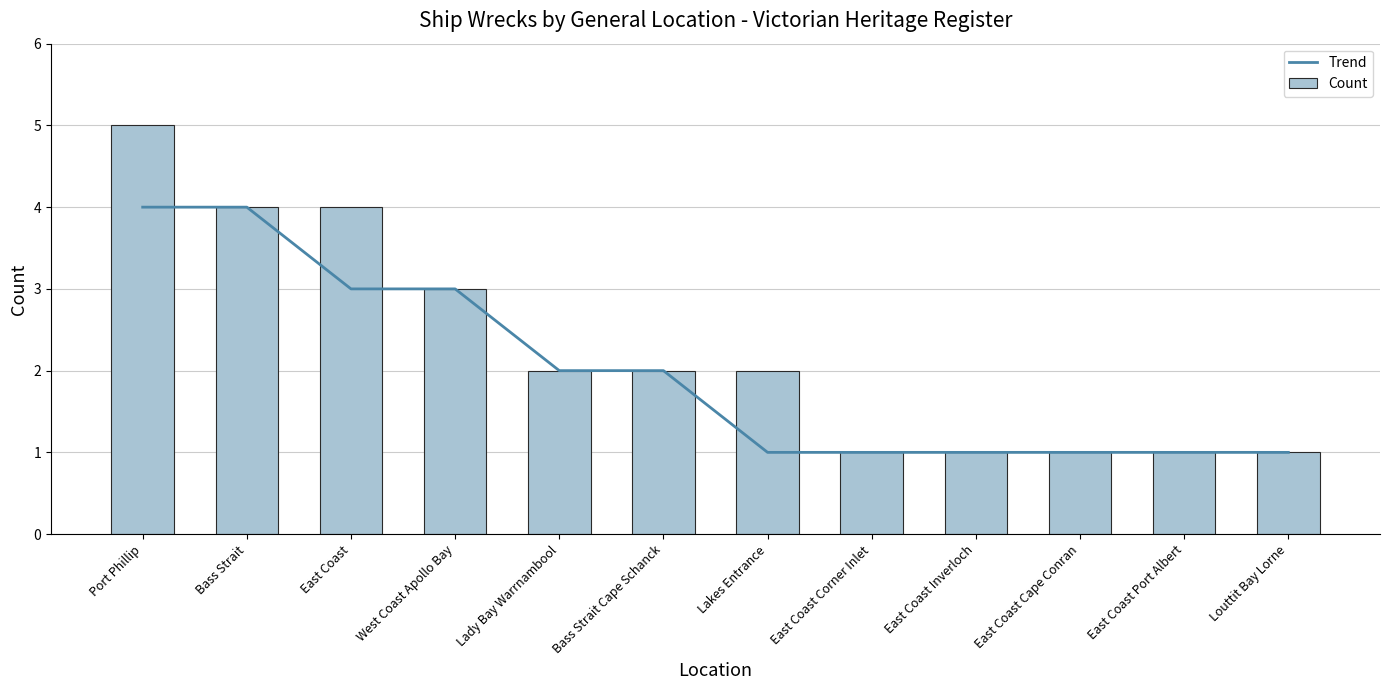

Rank the series by their average value, from lowest to highest.

Trend, Count